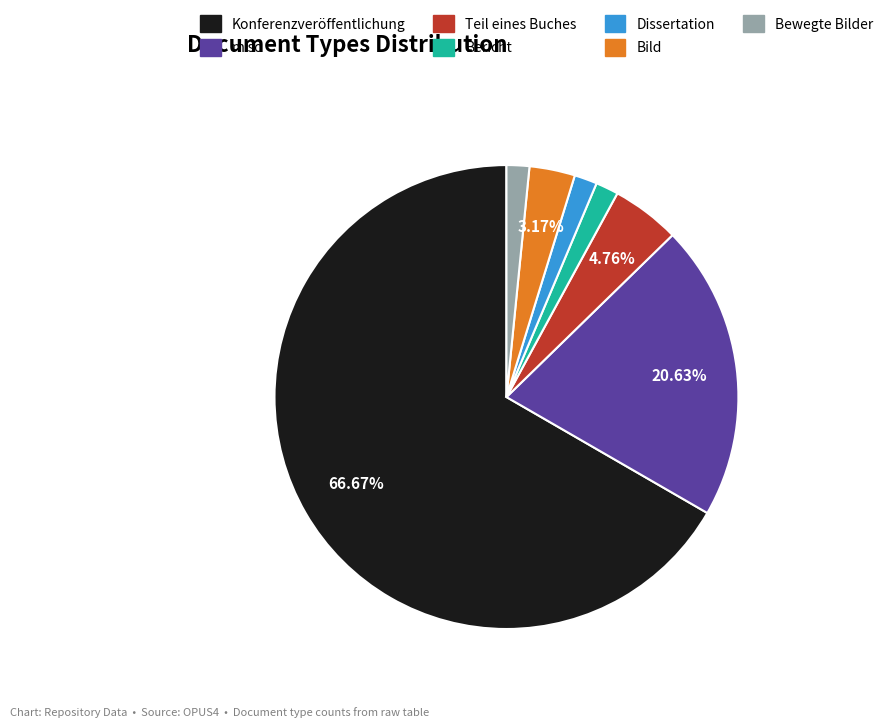

To the nearest percent, what portion does Bewegte Bilder represent?

2%